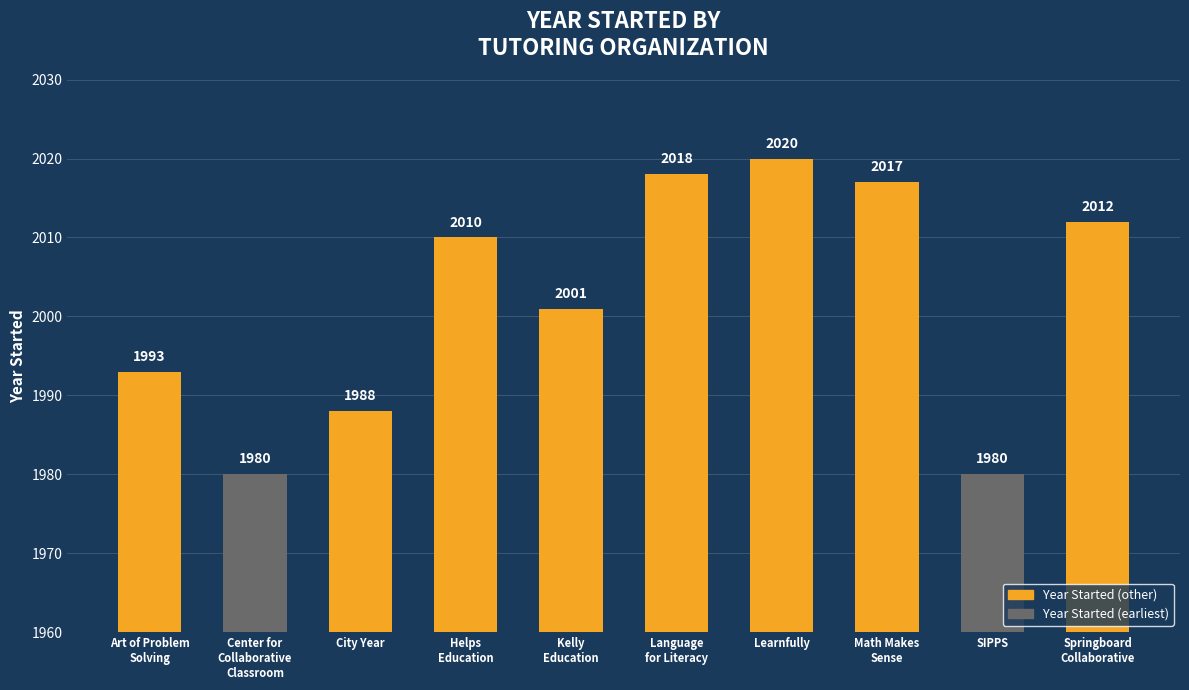

What is the maximum value shown in the chart?

2020